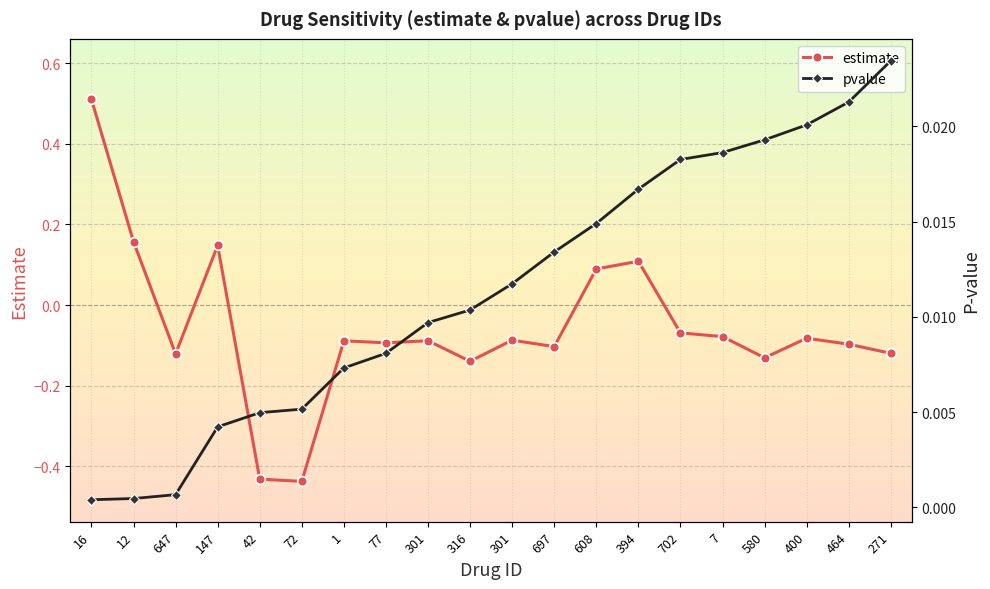

At which category is the sum across all series the highest?

16